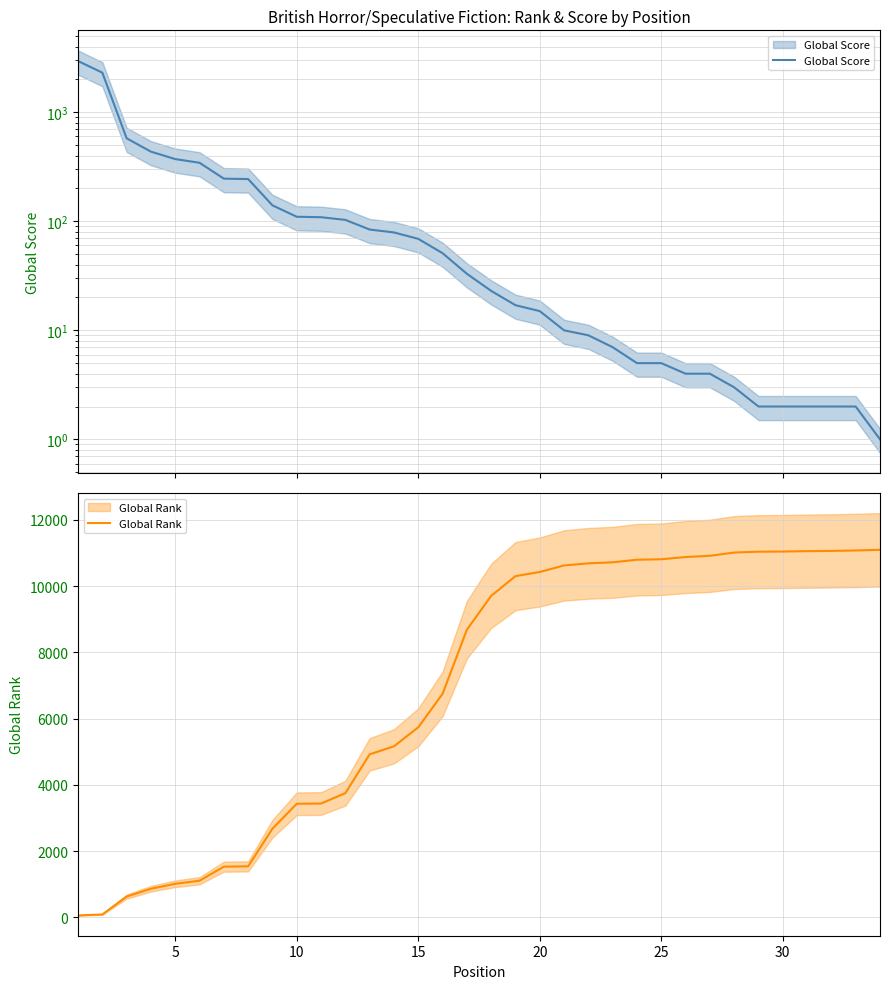

What is the label of the 30th point from the left?

30